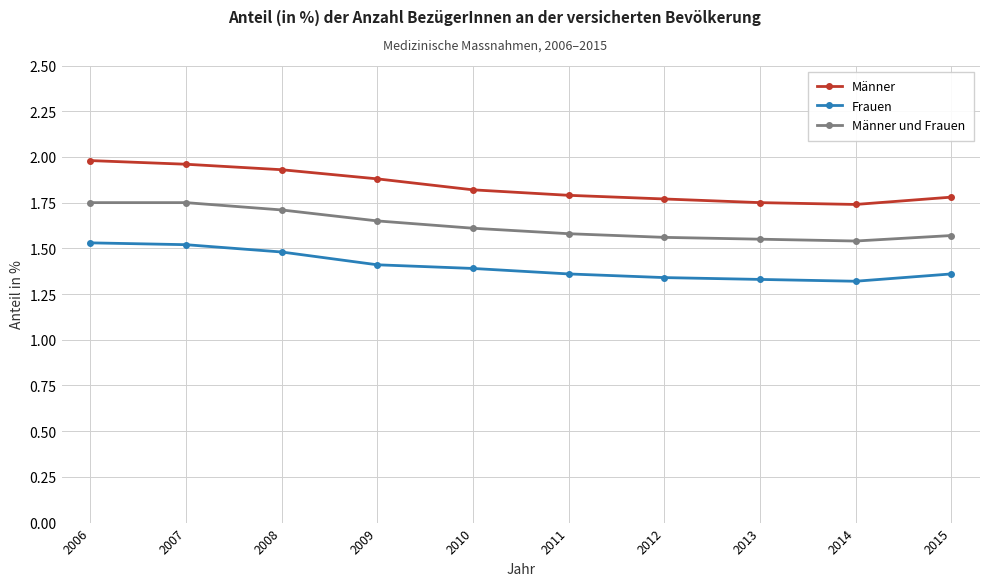

True or false: Männer and Frauen cross at least once.

False